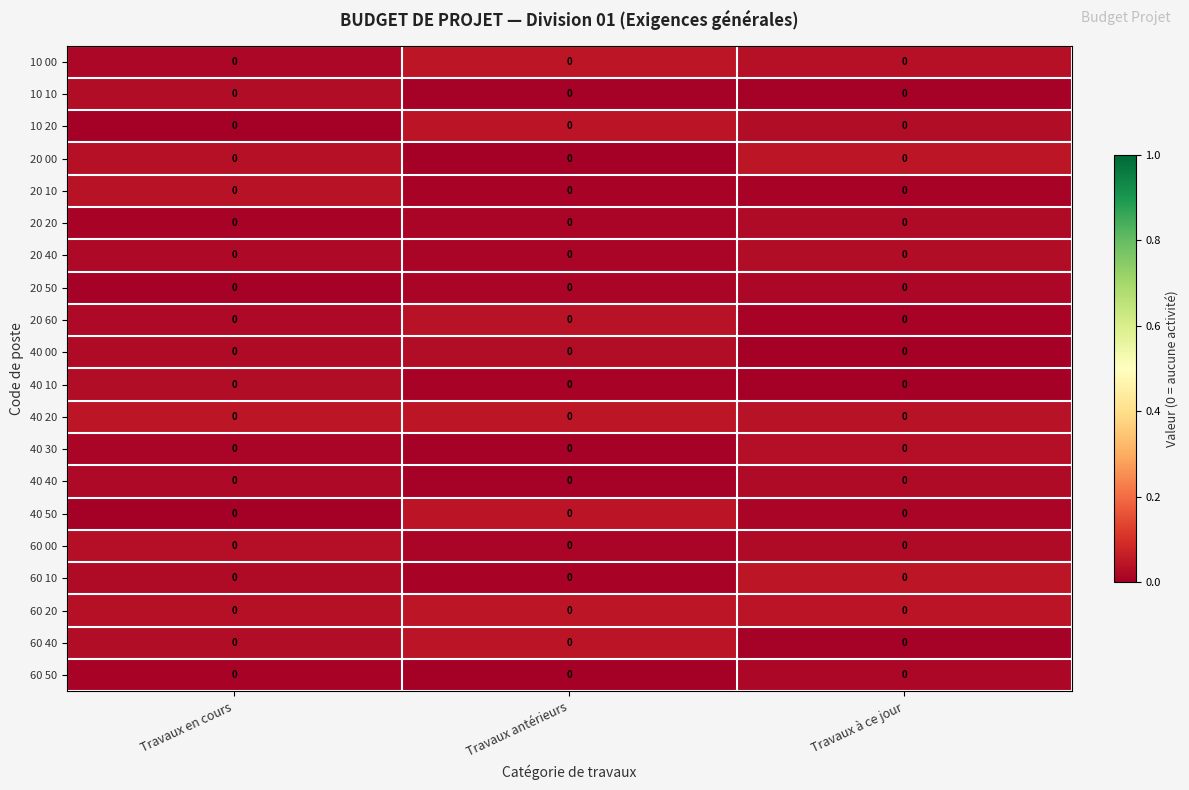

What is the sum of all 40 50 values?

0.1